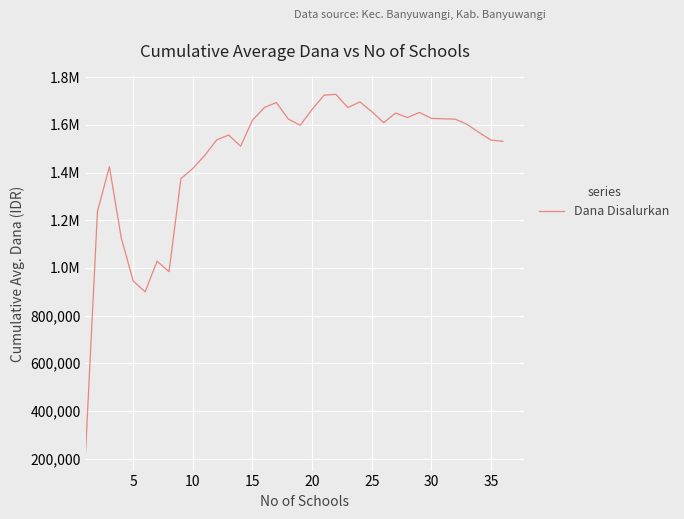

Is this an area chart (filled region under the line)?

No